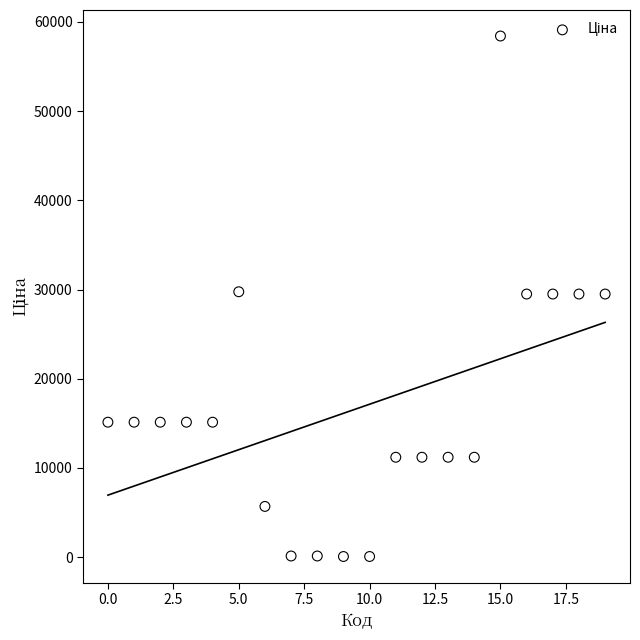

What is the range of Y values (max minus min)?

58369.5